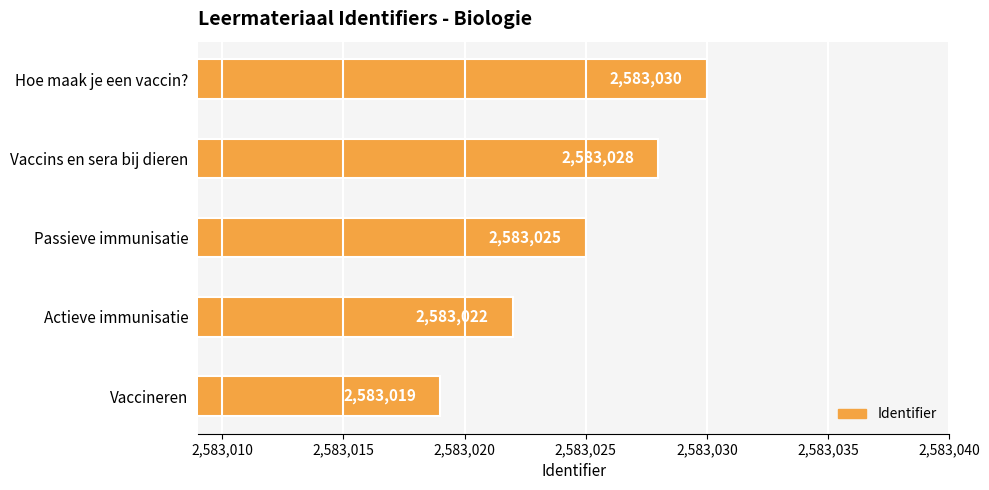

At which category does the chart reach its minimum across all series?

Vaccineren